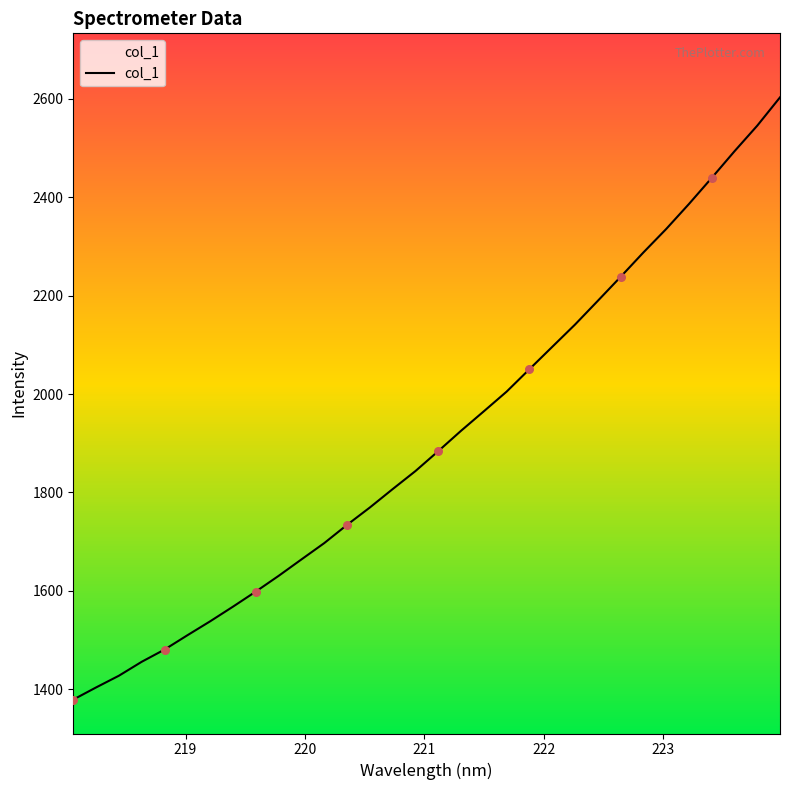

What is the highest value of the col_1 series?

2603.1